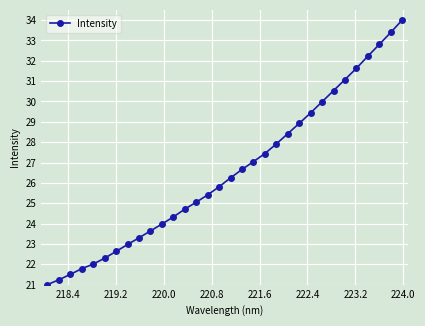

What is the minimum value shown in the chart?

21.0